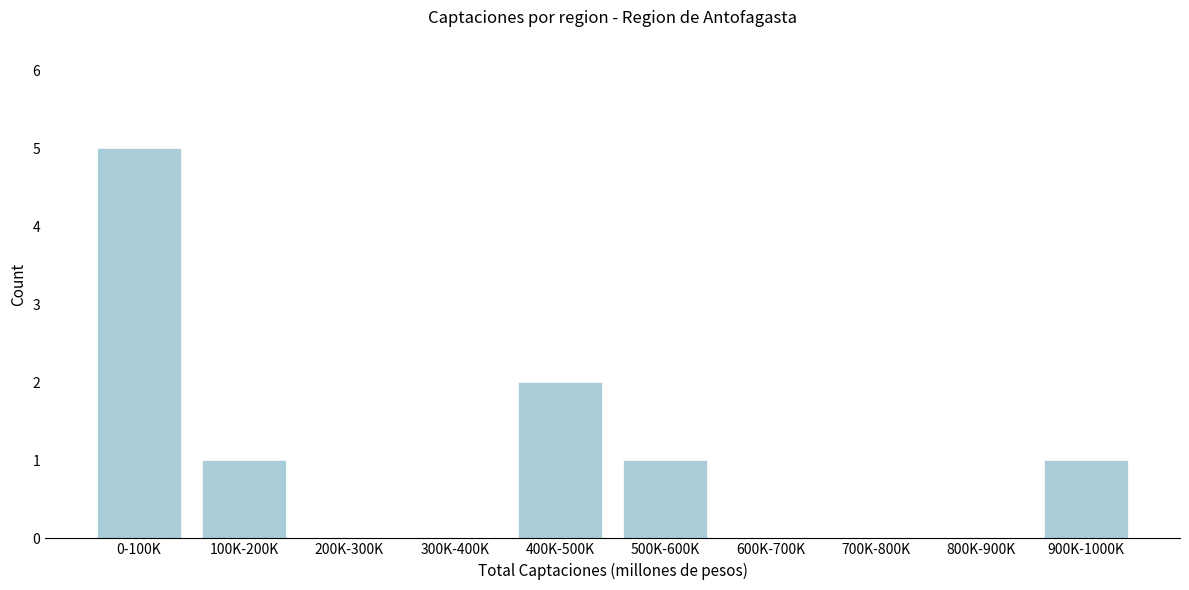

Reading left to right, extract all data points from this chart.

0-100K=5	100K-200K=1	200K-300K=0	300K-400K=0	400K-500K=2	500K-600K=1	600K-700K=0	700K-800K=0	800K-900K=0	900K-1000K=1